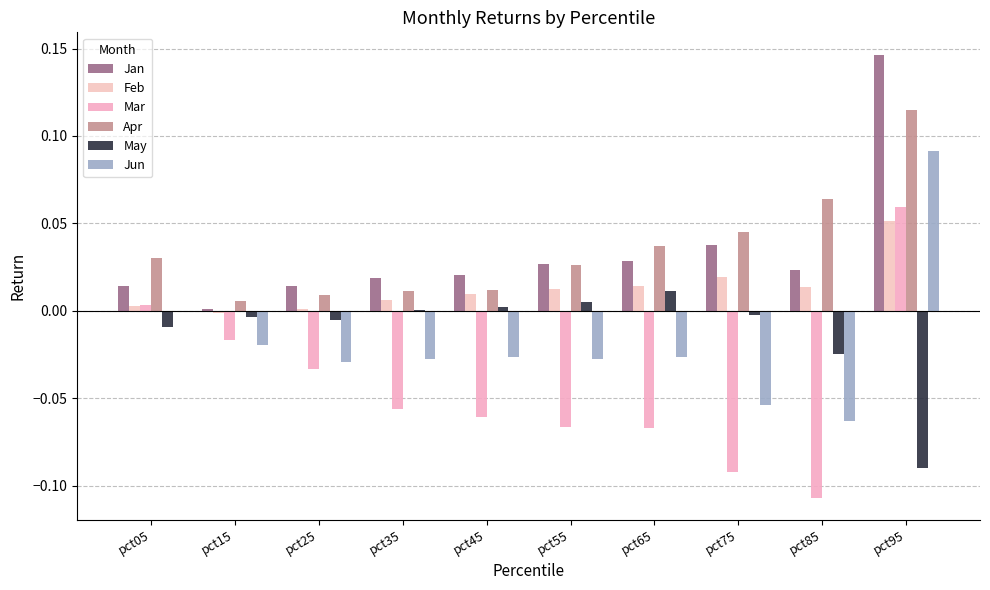

Is it true that Feb equals 0.0 at pct45?

False